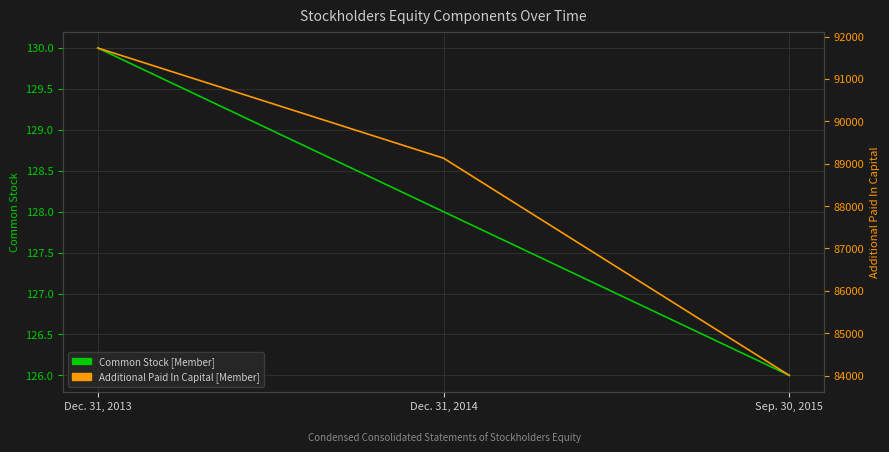

Rank the series at Sep. 30, 2015 from highest to lowest value.

Additional Paid In Capital [Member], Common Stock [Member]